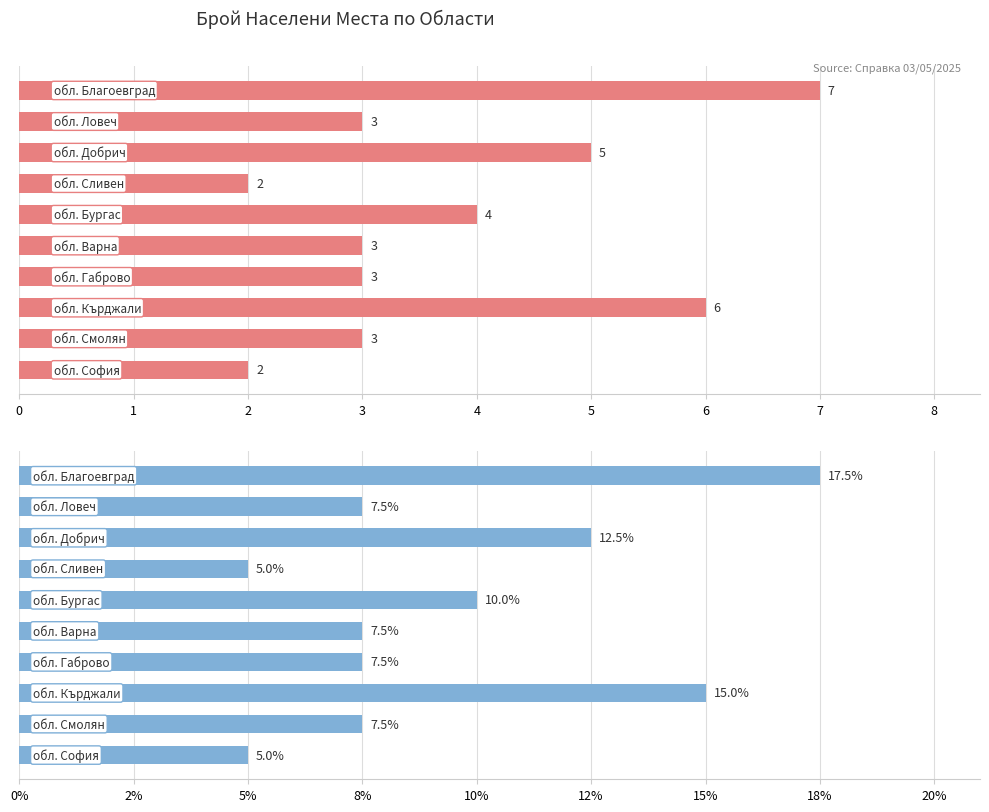

What is the value of the Брой bar at the 5th from the left?

4.0